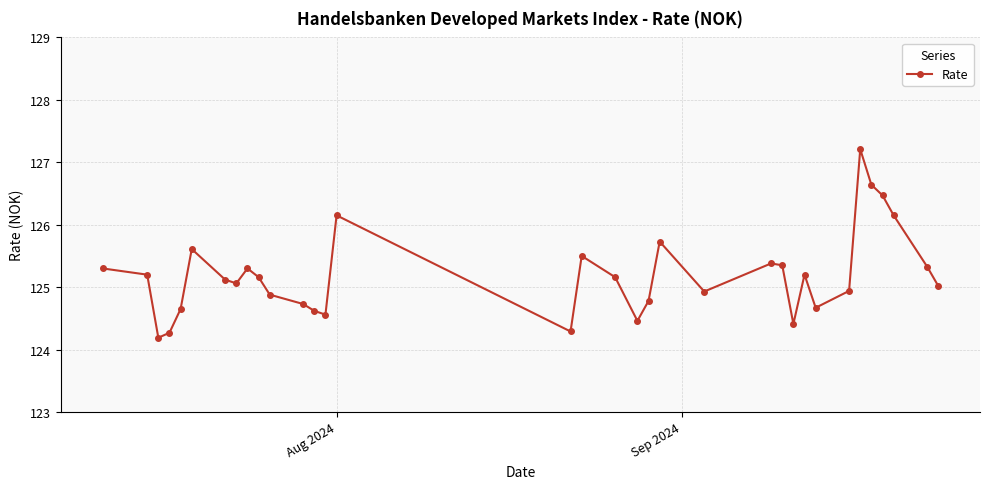

What is the sum of all values?

4256.4